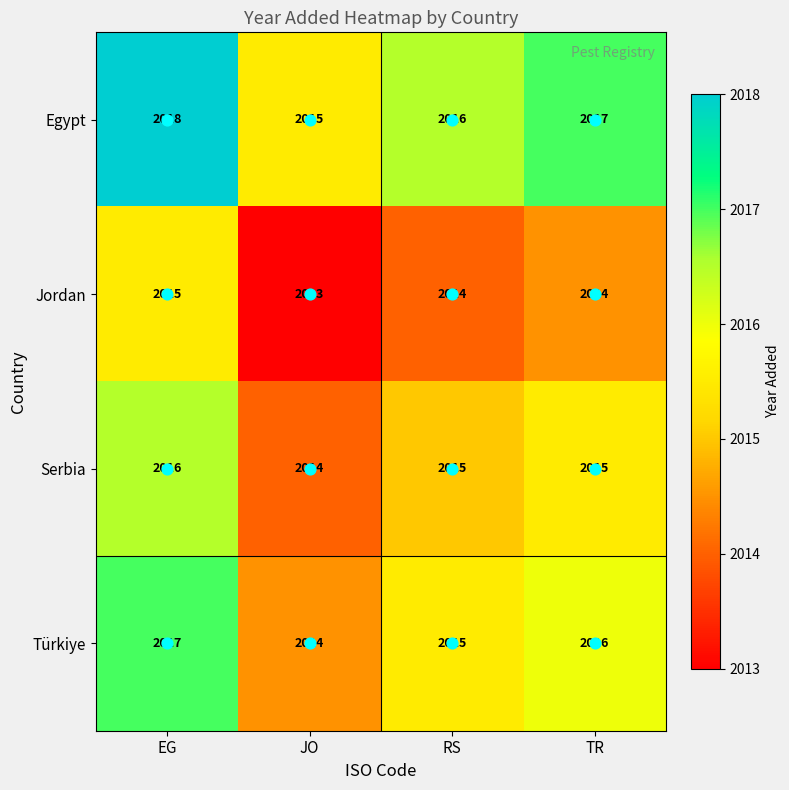

The Egypt series shows 2016 at RS. True or false?

True